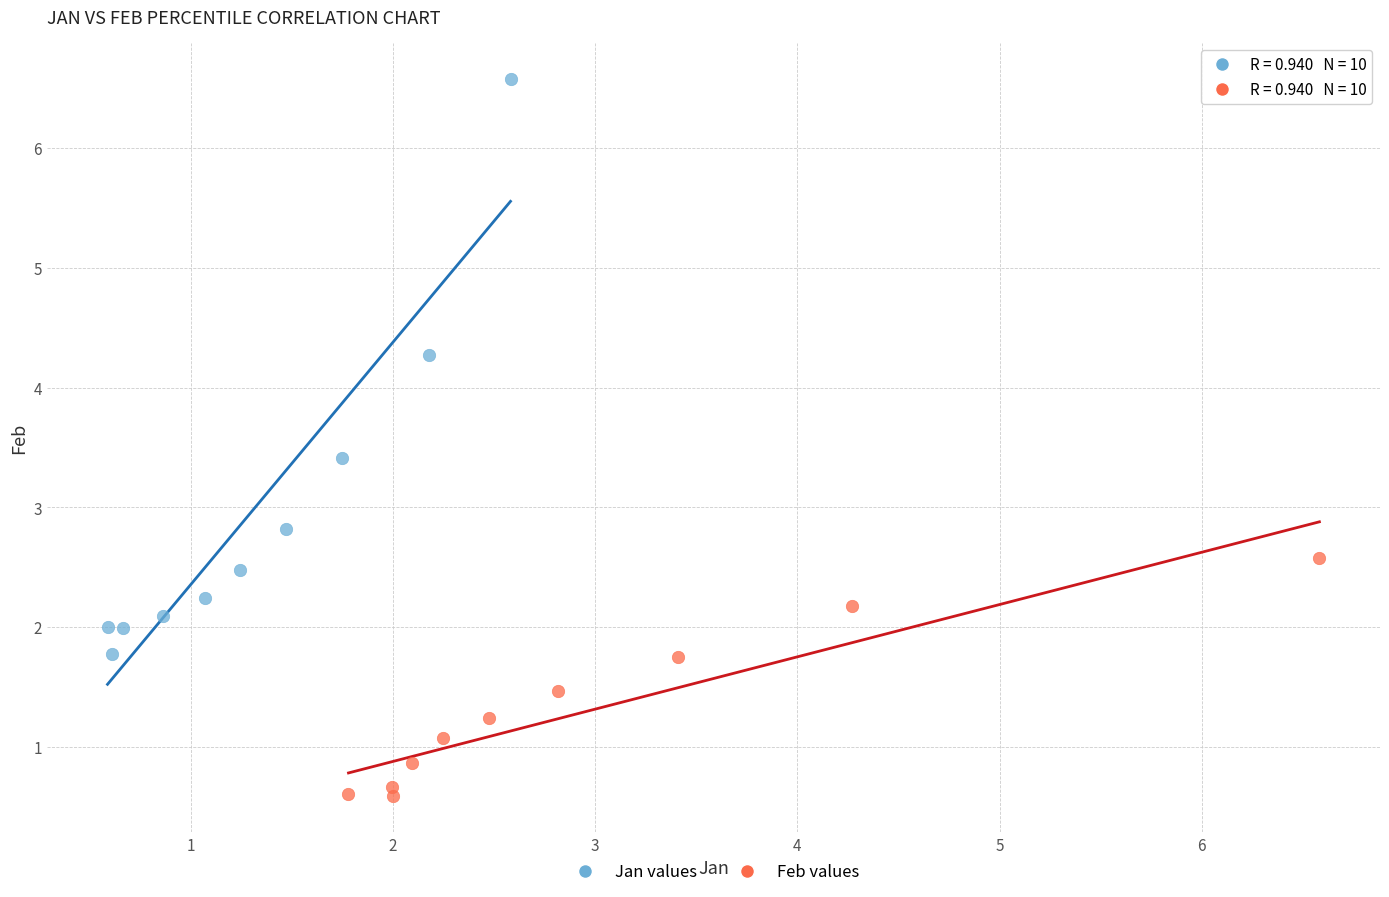

Which series contains the lowest Y value?

Feb values